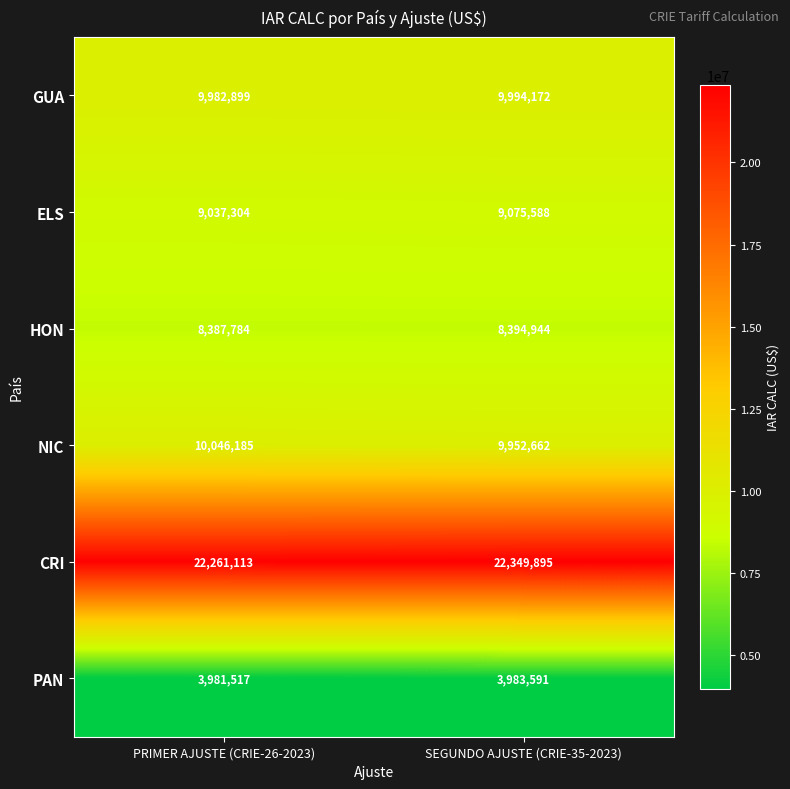

The CRI series shows 13026067 at SEGUNDO AJUSTE (CRIE-35-2023). True or false?

False